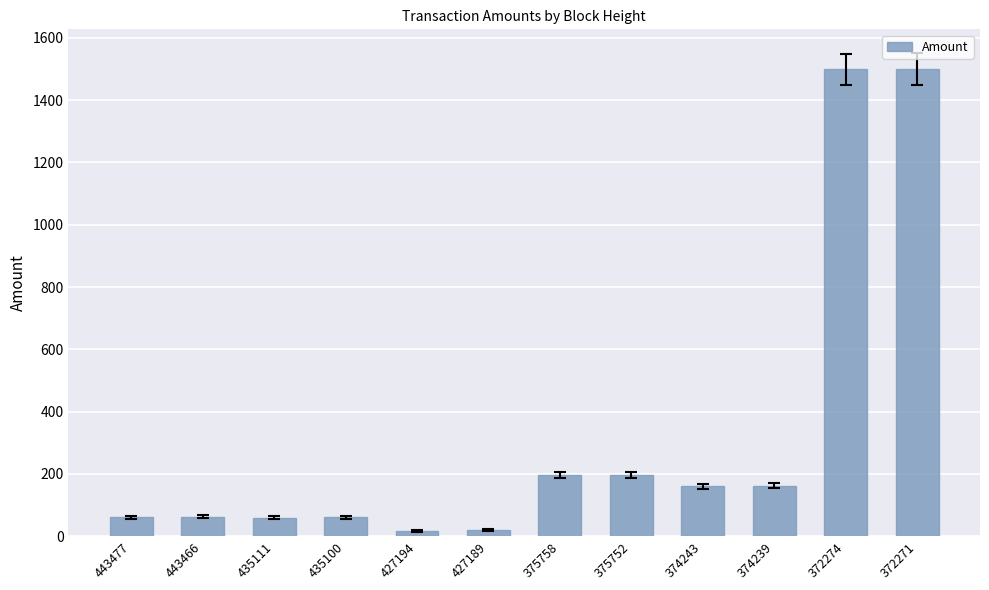

How many series are shown in this chart?

1